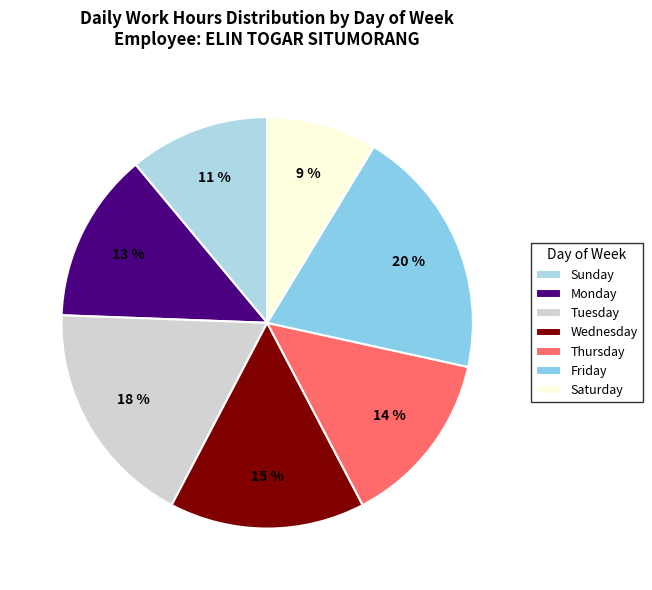

Count the number of slices in the pie.

7